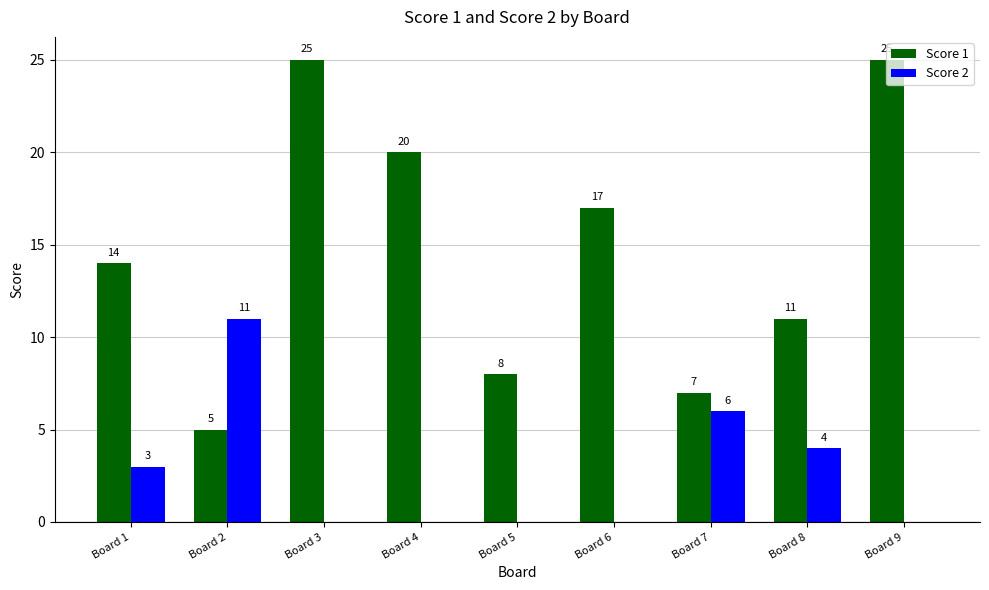

What is the maximum value for Score 1?

25